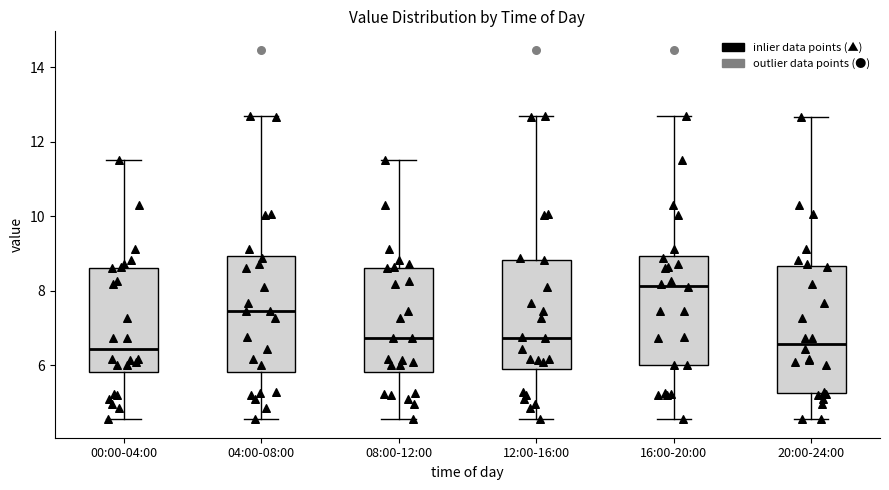

Reading left to right, transcribe this box plot: for each box, give where its median line is, the range the box spans, and where its two whiskers end, as read against the y-axis. The values are not printed on the chart, so give them approximately, as read against the axis.

00:00-04:00: median 6.4, box 5.8 to 8.6, whiskers 4.6 to 11.6
04:00-08:00: median 7.4, box 5.8 to 9.0, whiskers 4.6 to 12.8
08:00-12:00: median 6.8, box 5.8 to 8.6, whiskers 4.6 to 11.6
12:00-16:00: median 6.8, box 5.8 to 8.8, whiskers 4.6 to 12.8
16:00-20:00: median 8.2, box 6.0 to 9.0, whiskers 4.6 to 12.8
20:00-24:00: median 6.6, box 5.2 to 8.6, whiskers 4.6 to 12.6